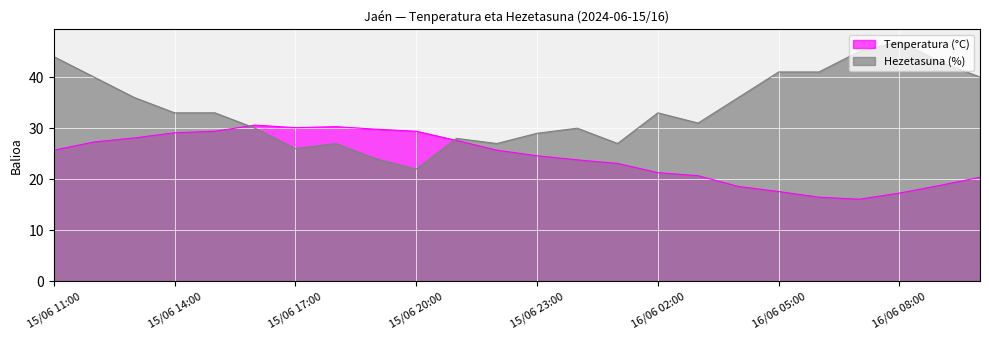

Is the value of Tenperatura (°C) at 15/06 23:00 greater than the value of Hezetasuna (%) at 16/06 06:00?

No